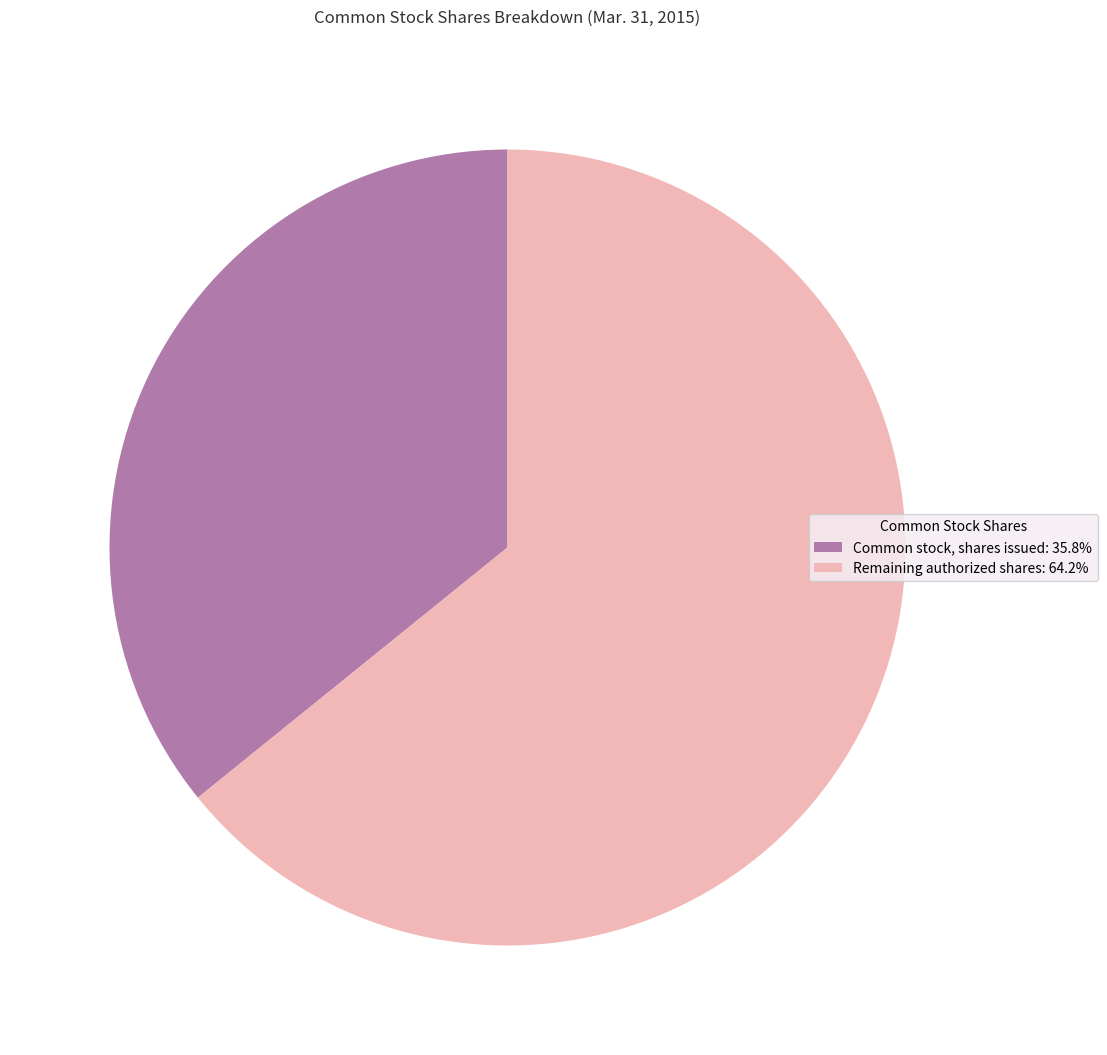

How many segments does this pie chart have?

2